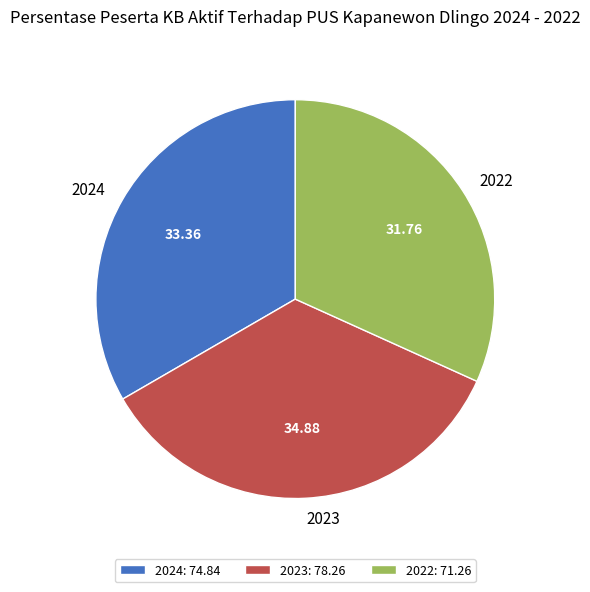

The 2022 slice represents 32% of the pie. True or false?

True